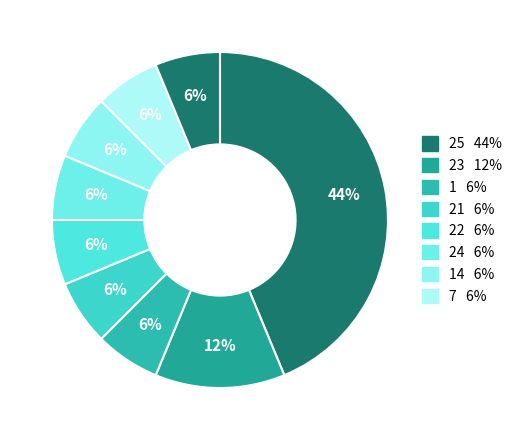

How many segments does this pie chart have?

9